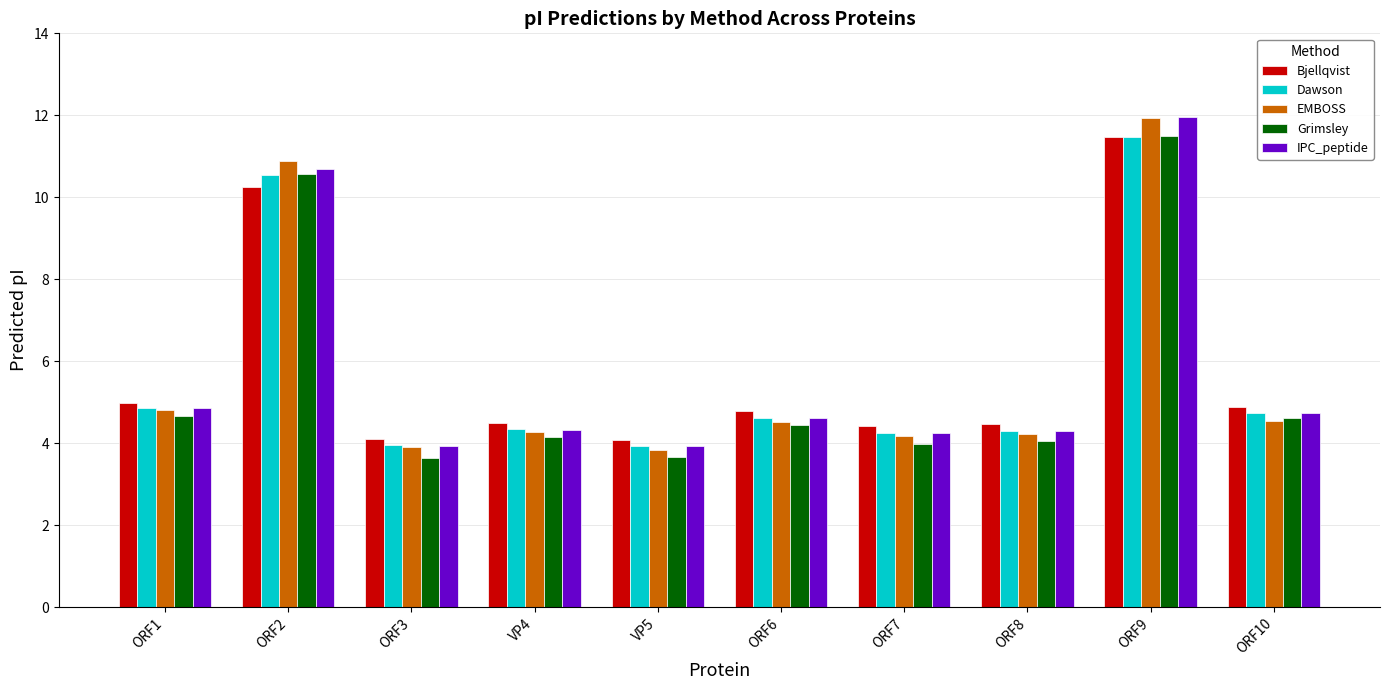

What is the total value across all series at ORF8?

21.4